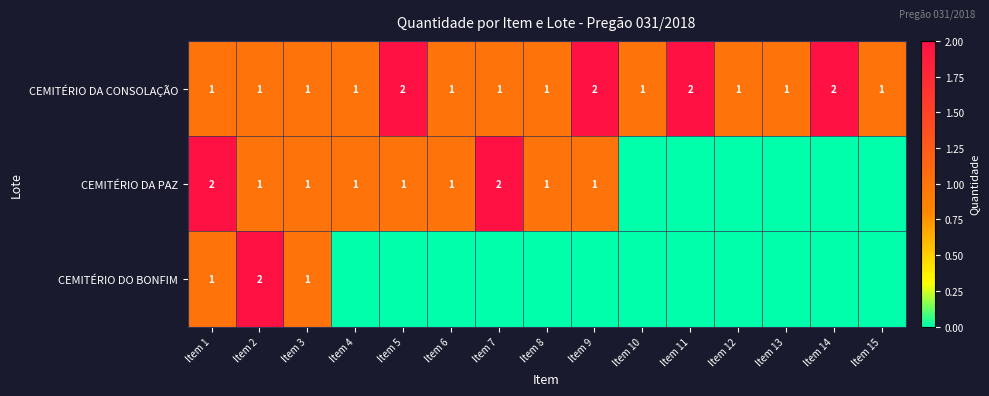

How many series are shown in this chart?

3